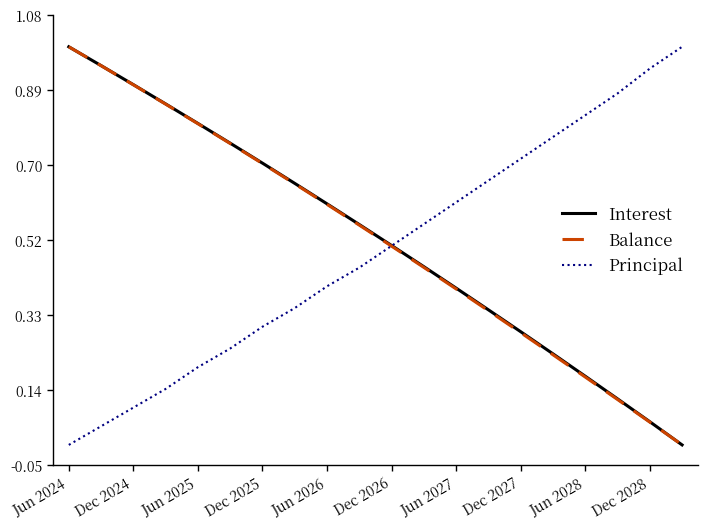

What are all the series names shown in the legend?

Interest, Balance, Principal